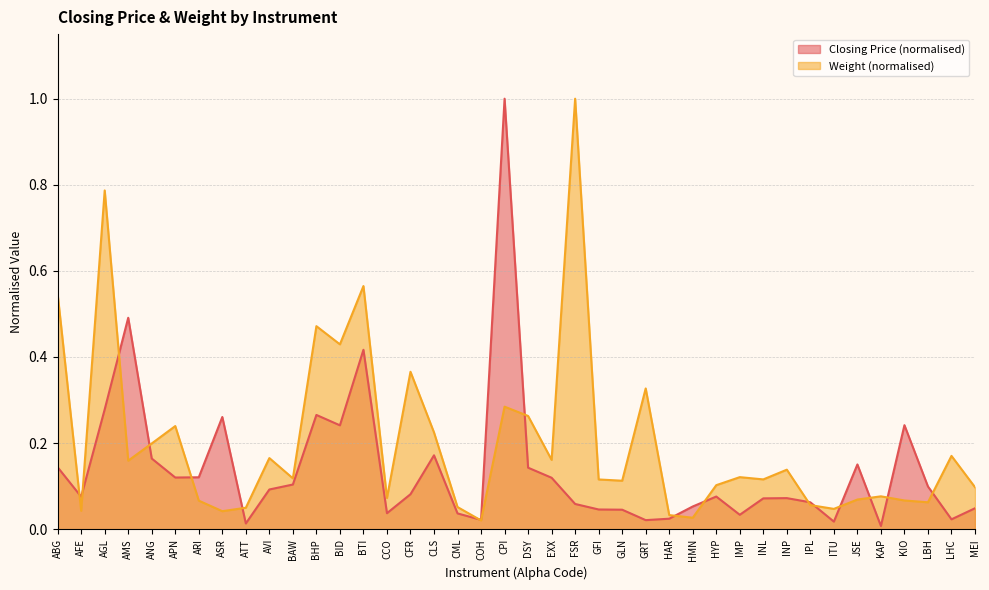

After their last crossing, which series has the higher values: Weight or Closing Price?

Weight